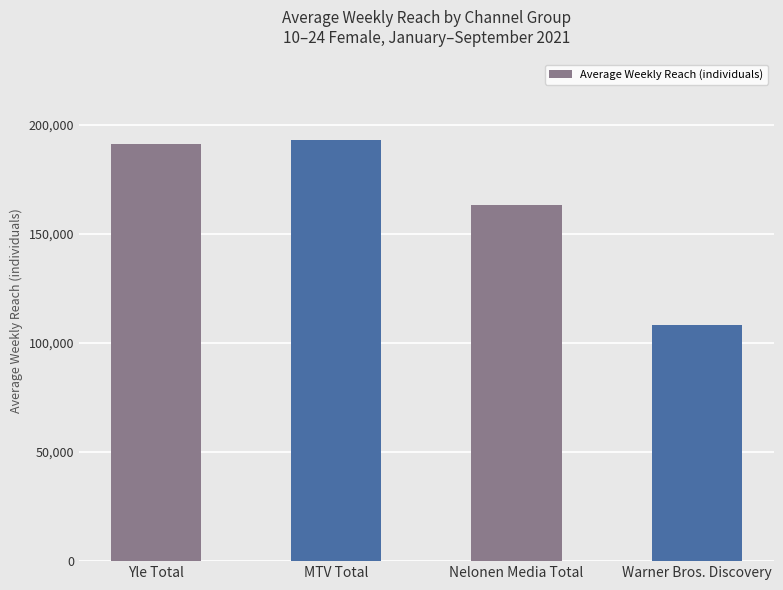

The value at Warner Bros. Discovery is 155108. True or false?

False